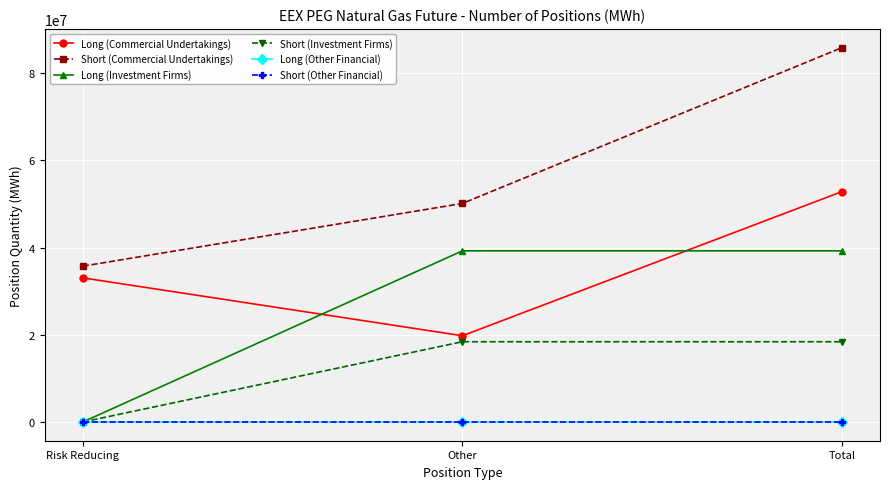

Reading right to left, transcribe all the data shown in this chart.

Long (Commercial Undertakings): 52853418	19785138	33068280
Short (Commercial Undertakings): 85880081	50135865	35744216
Long (Investment Firms): 39261709	39261709	0
Short (Investment Firms): 18409502	18409502	0
Long (Other Financial): 0	0	0
Short (Other Financial): 0	0	0